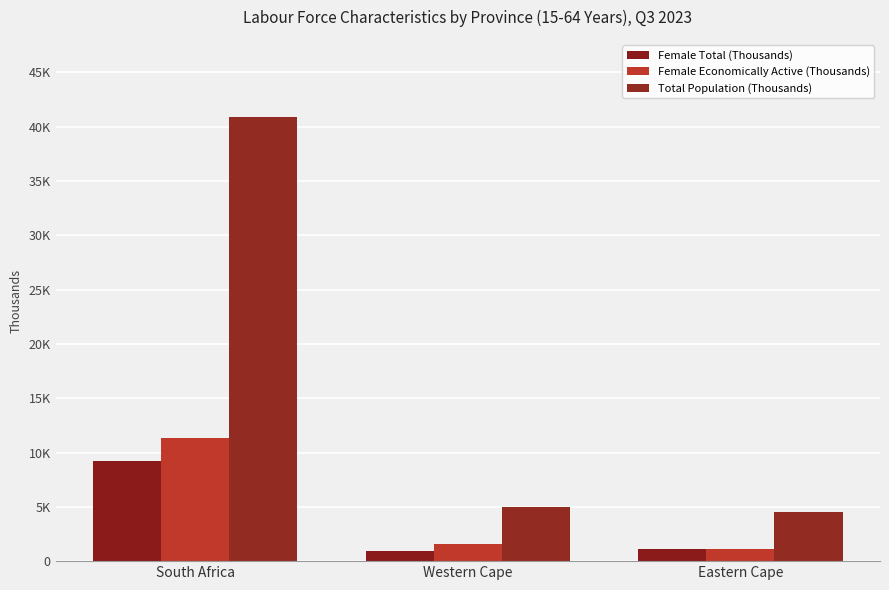

At which label does Total Population (Thousands) reach its minimum?

Eastern Cape